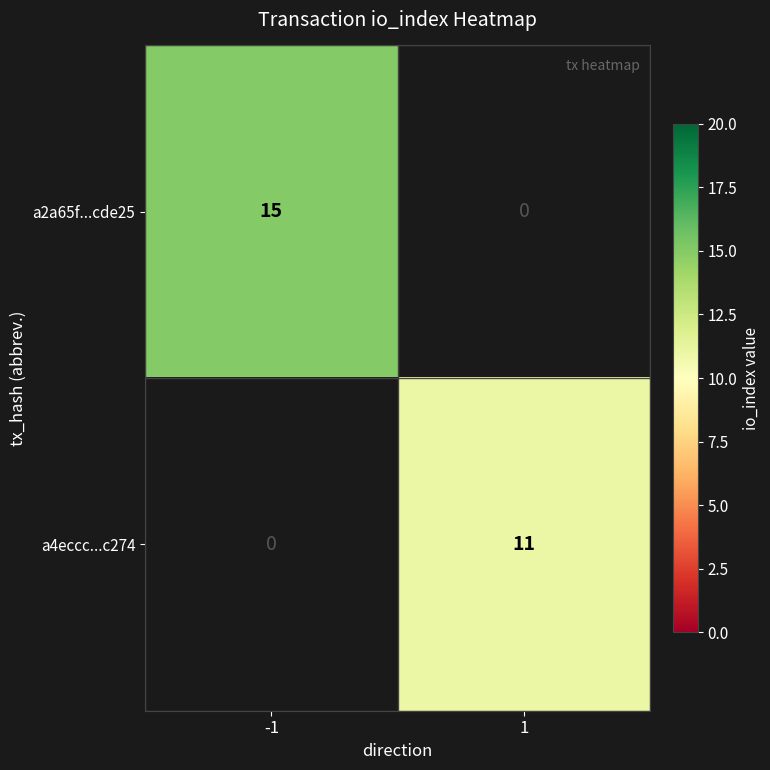

The value of a2a65f...cde25 at -1 is 15. True or false?

True